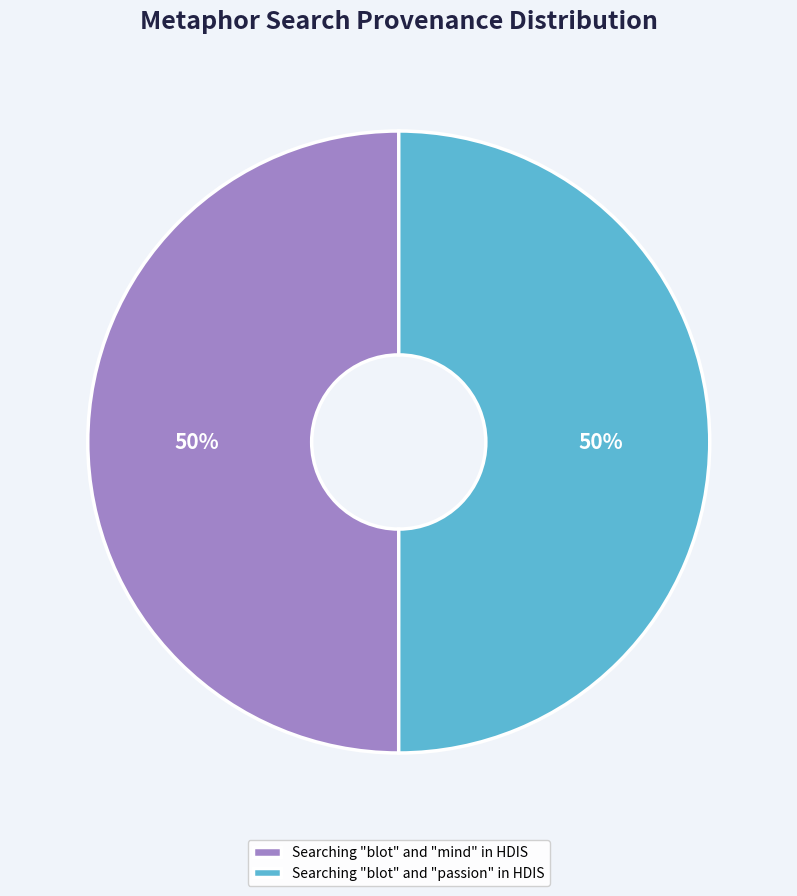

Is it true that Searching "blot" and "passion" in HDIS is 50% of the pie?

True